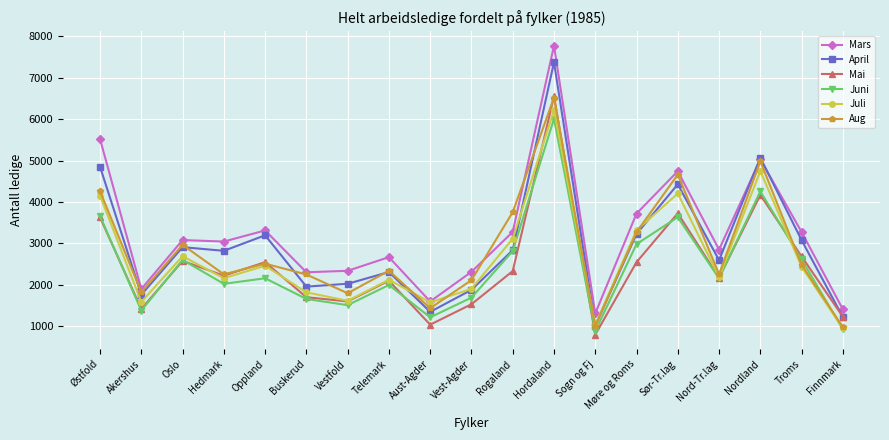

What is the average value of the Mai series?

2448